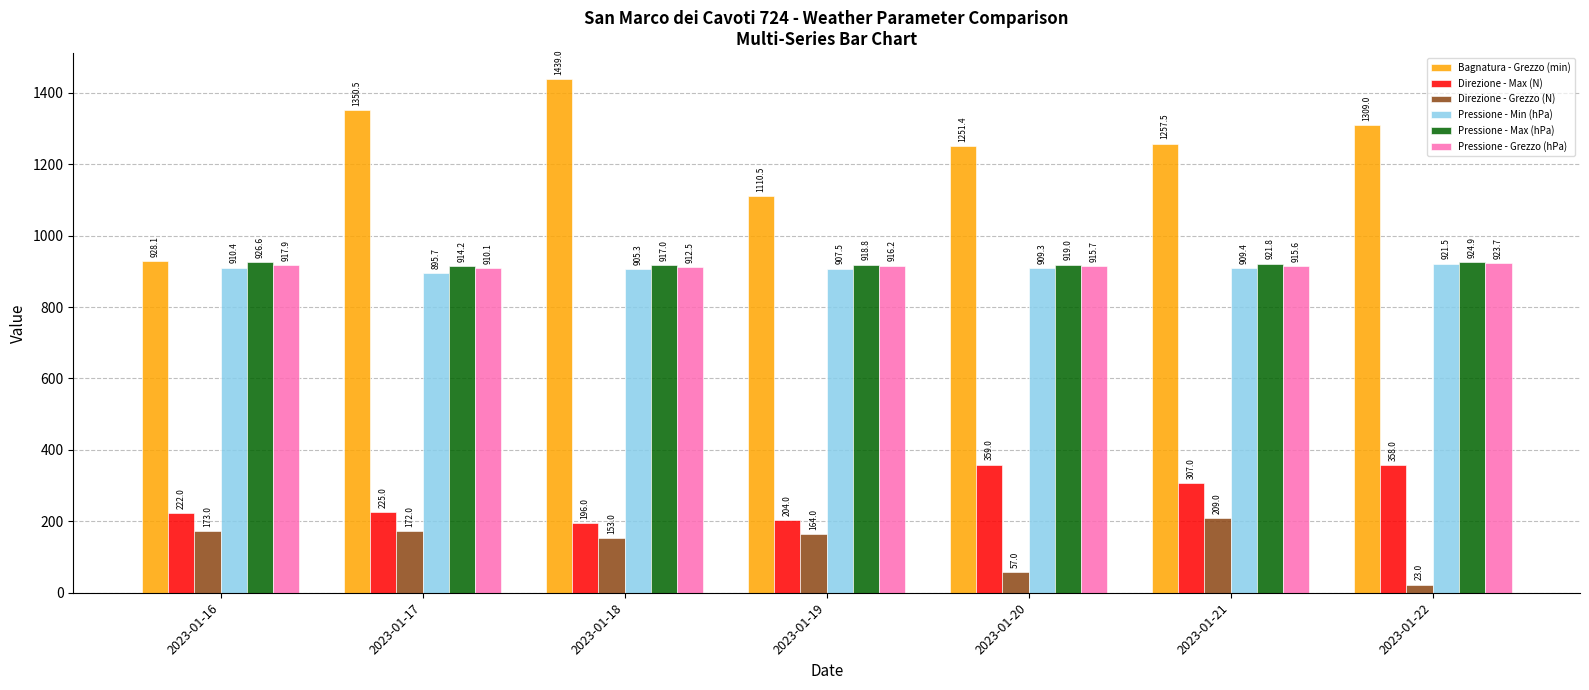

What is the sum of all Pressione - Max (hPa) values?

6442.3